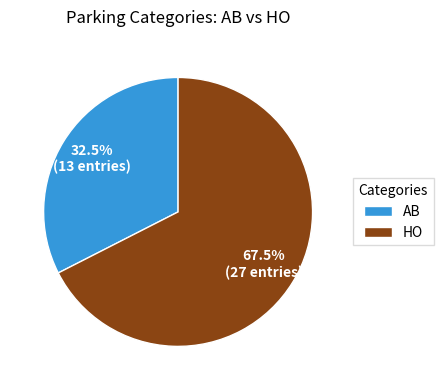

The HO slice represents 79% of the pie. True or false?

False